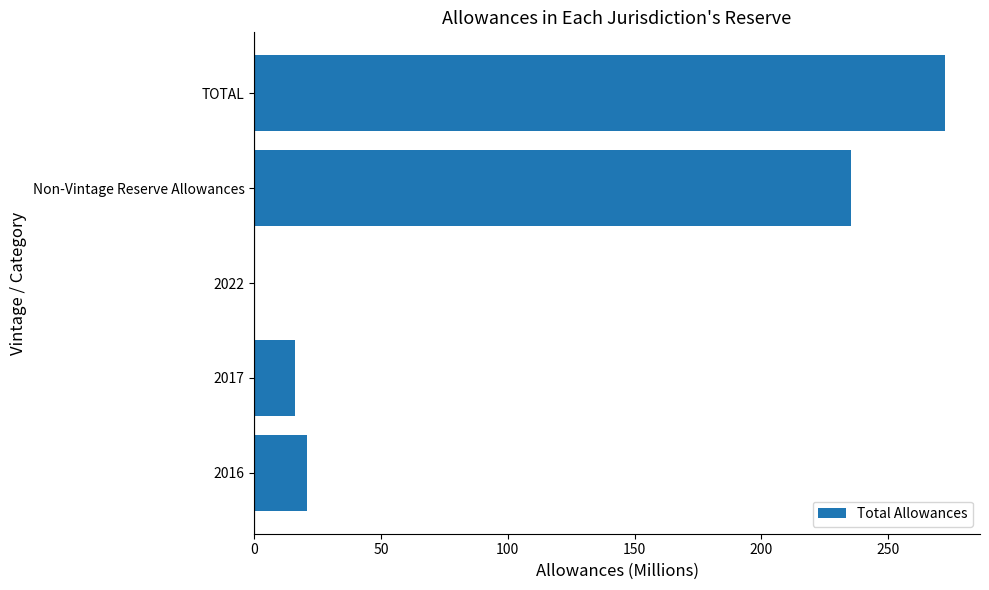

At which category does the chart reach its peak across all series?

TOTAL